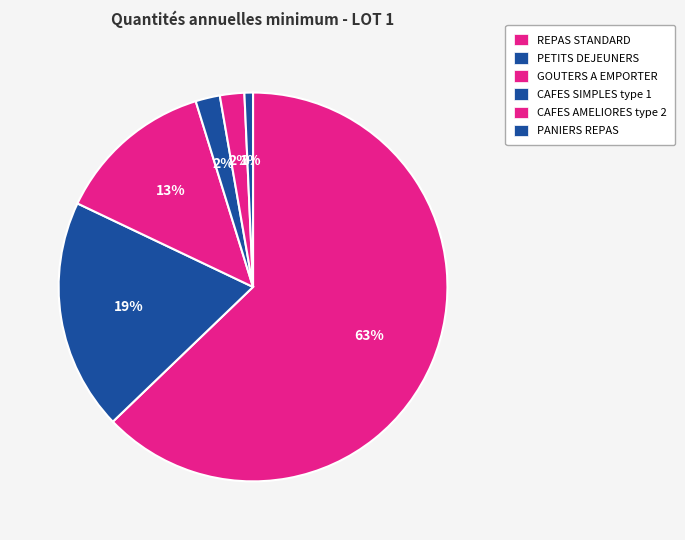

The GOUTERS A EMPORTER slice represents 13% of the pie. True or false?

True